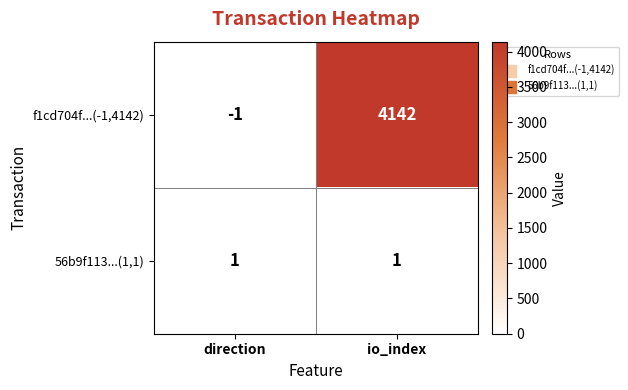

What is the difference between the highest and lowest values at io_index?

4141